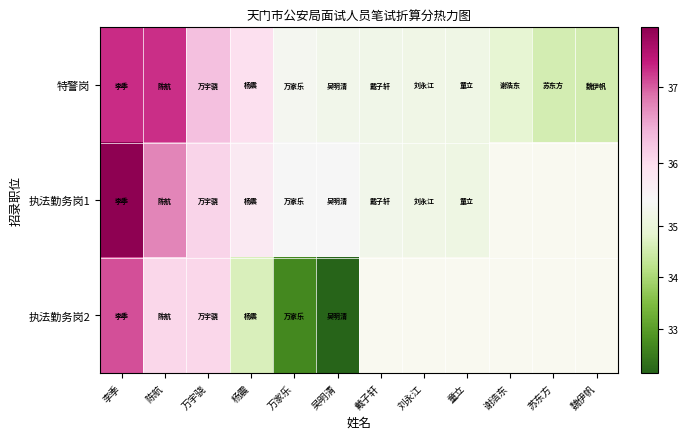

Which series has the largest range (max minus min)?

执法勤务岗2